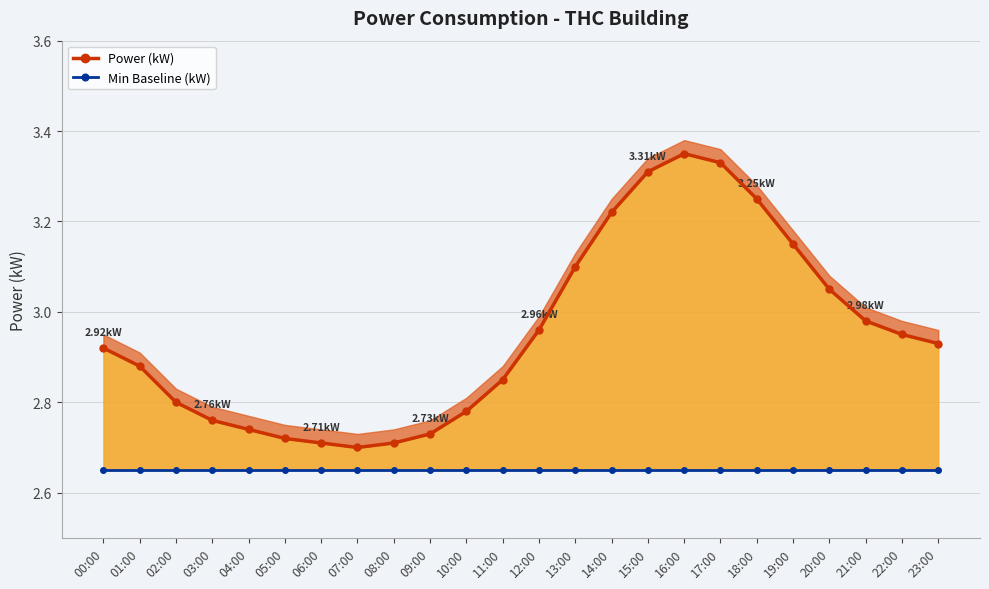

True or false: Min Baseline (kW) has more than 1 interior local peaks.

False